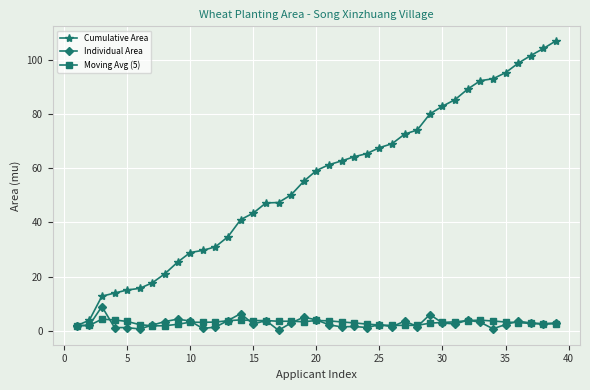

Rank the series by their maximum value, from lowest to highest.

Moving Avg (5), Individual Area, Cumulative Area